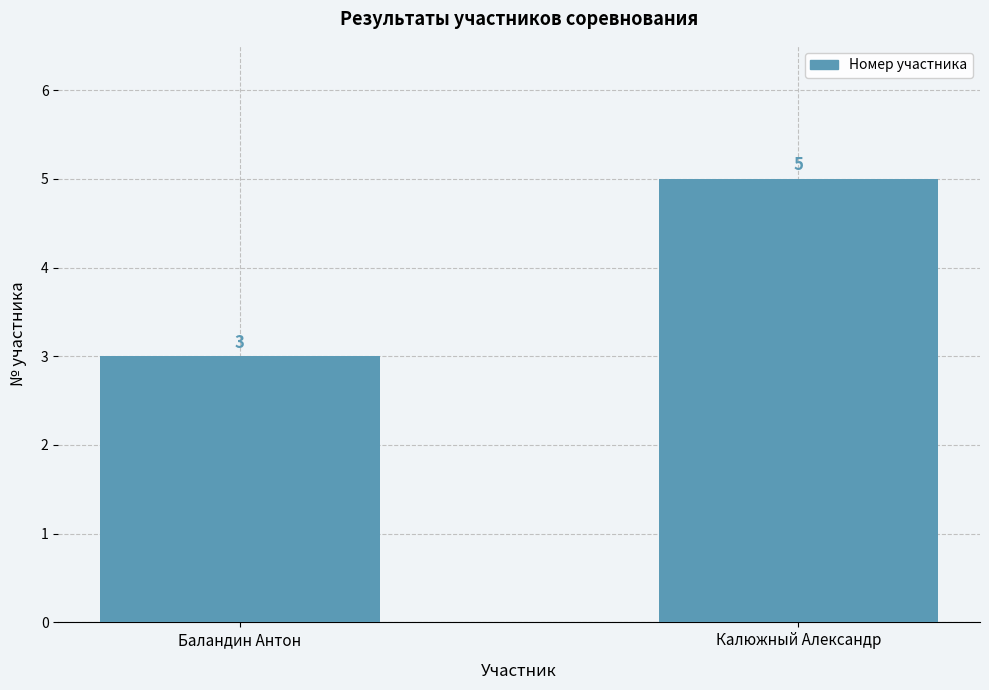

Rank the categories by value from lowest to highest.

Баландин Антон, Калюжный Александр